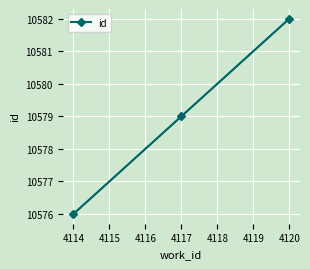

What is the minimum value shown in the chart?

10576